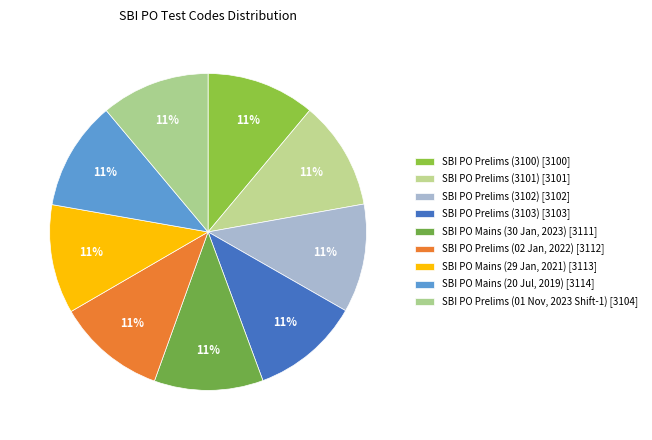

How many segments does this pie chart have?

9